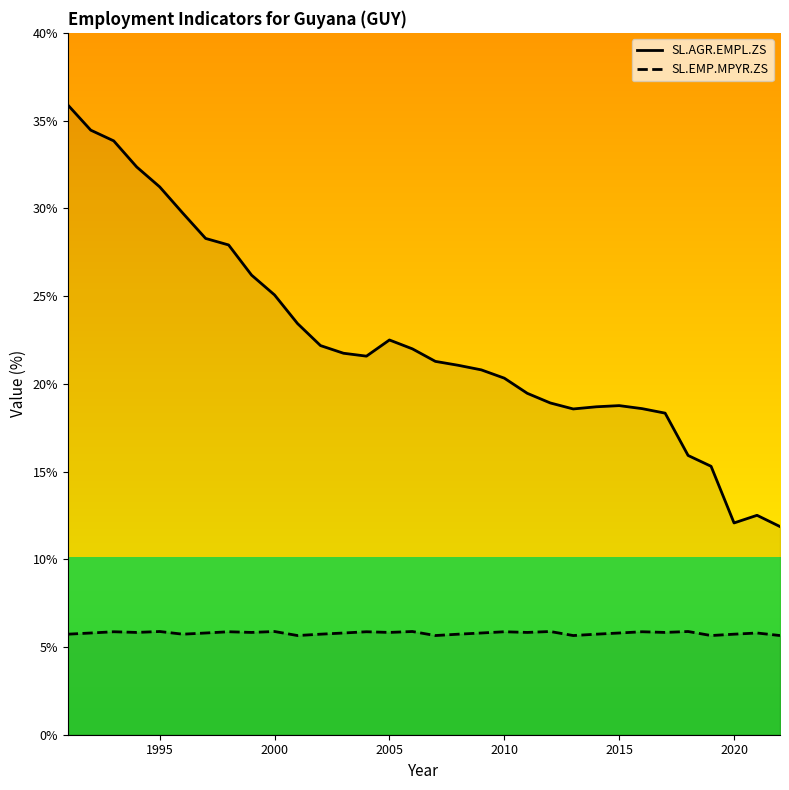

The value of SL.EMP.MPYR.ZS at 2010 is 5.9. True or false?

True